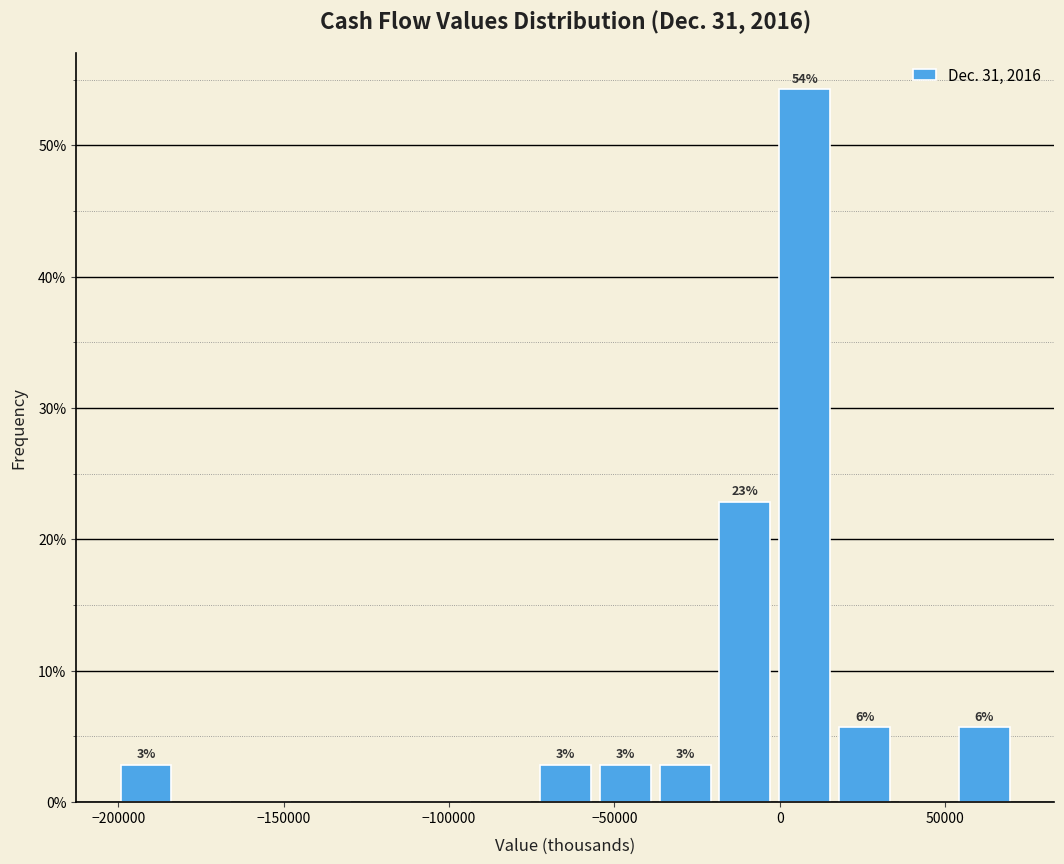

Around what value on the x-axis is the tallest bar? Give the approximate position of its centre, as read against the axis.

10000